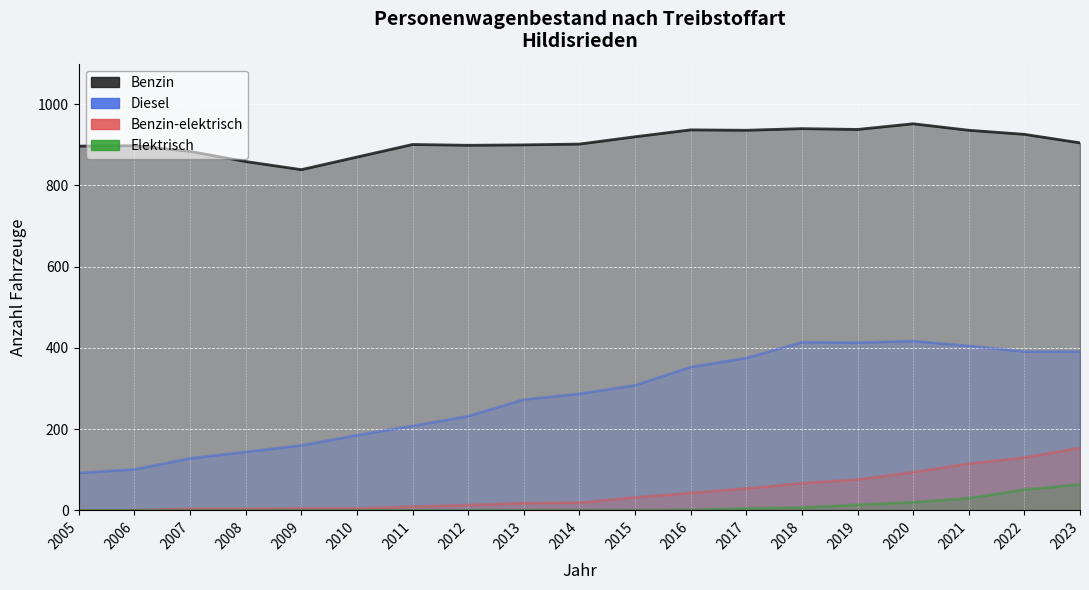

Which series has the largest range (max minus min)?

Diesel